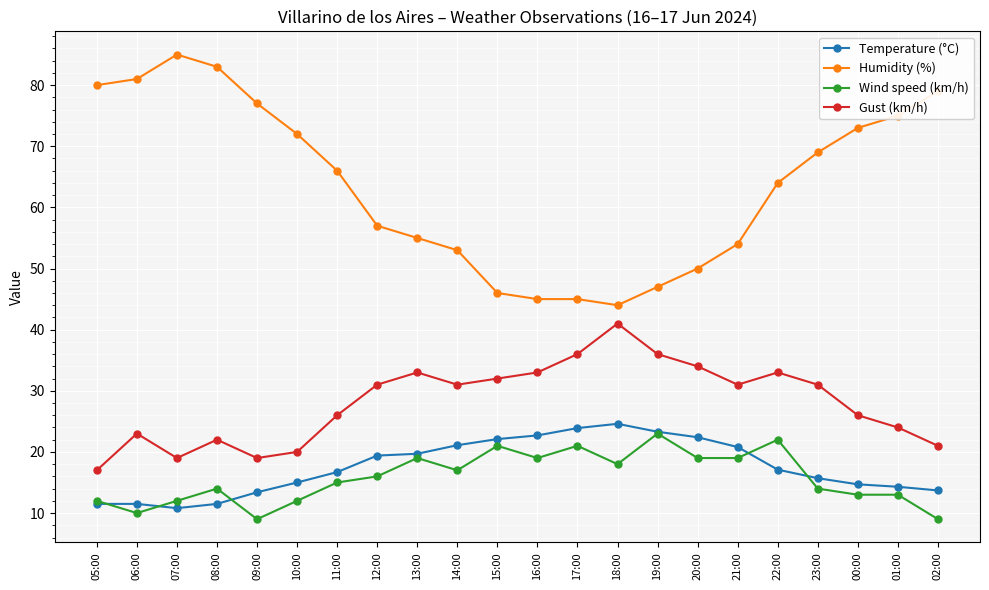

At 02:00, list the series in order from smallest to largest.

Wind speed (km/h), Temperature (°C), Gust (km/h), Humidity (%)